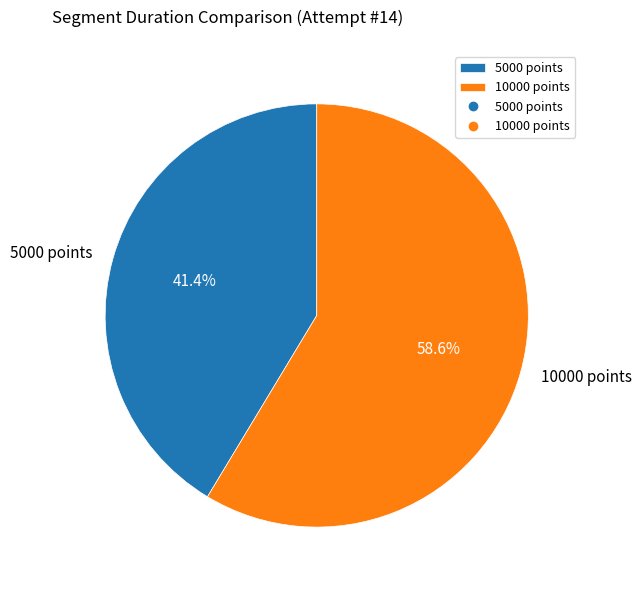

Is there any slice that represents more than half of the pie?

Yes